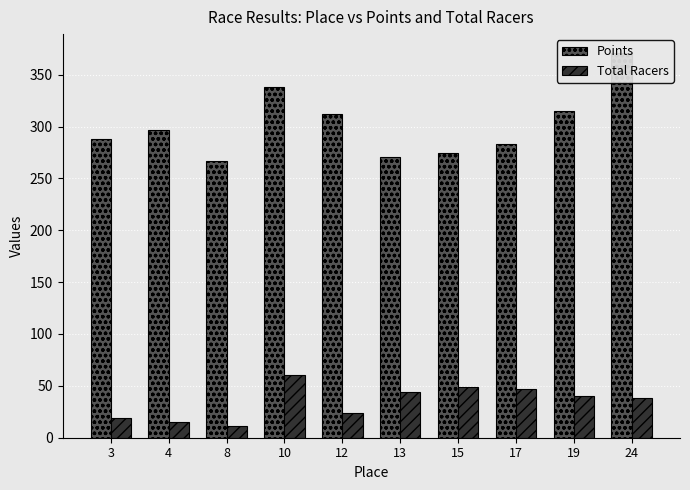

The value of Total Racers at 12 is 14.8. True or false?

False